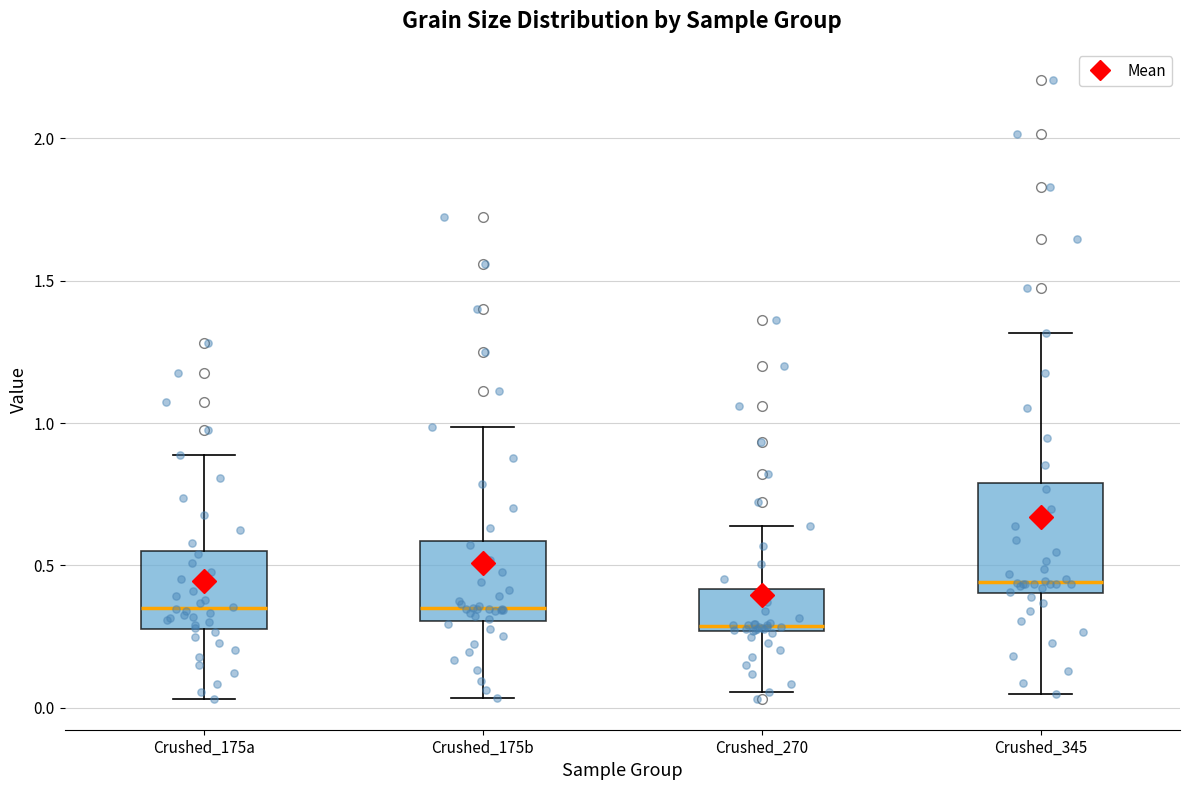

Reading left to right, transcribe this box plot: for each box, give where its median line is, the range the box spans, and where its two whiskers end, as read against the y-axis. The values are not printed on the chart, so give them approximately, as read against the axis.

Crushed_175a: median 0.35, box 0.30 to 0.55, whiskers 0.05 to 0.90
Crushed_175b: median 0.35, box 0.30 to 0.60, whiskers 0.05 to 1.00
Crushed_270: median 0.30, box 0.25 to 0.40, whiskers 0.05 to 0.65
Crushed_345: median 0.45, box 0.40 to 0.80, whiskers 0.05 to 1.30